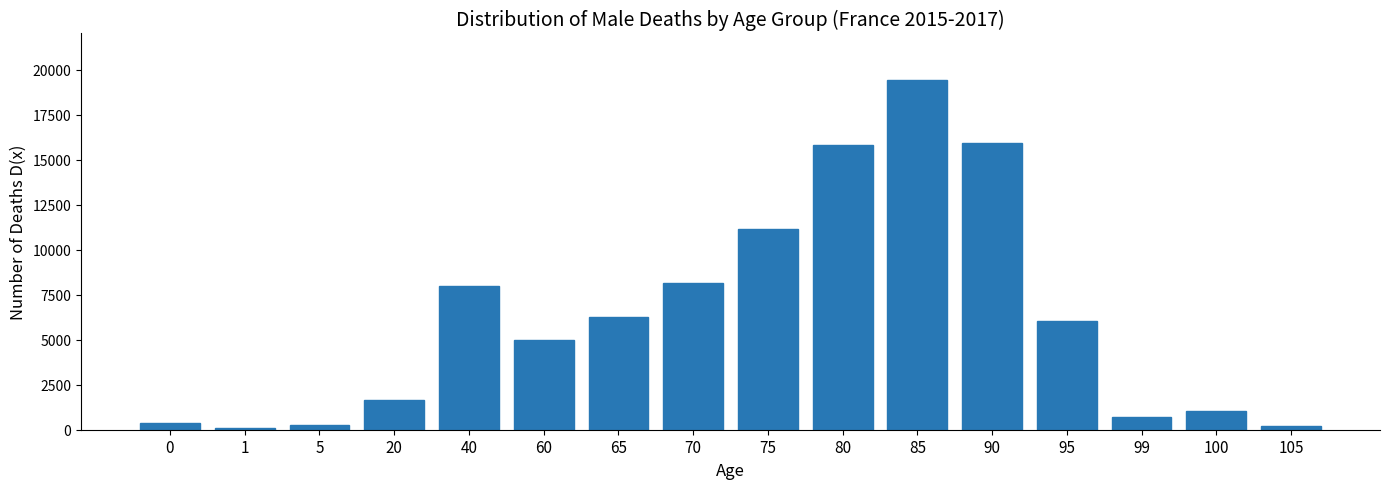

What is the sum of all values?

100000